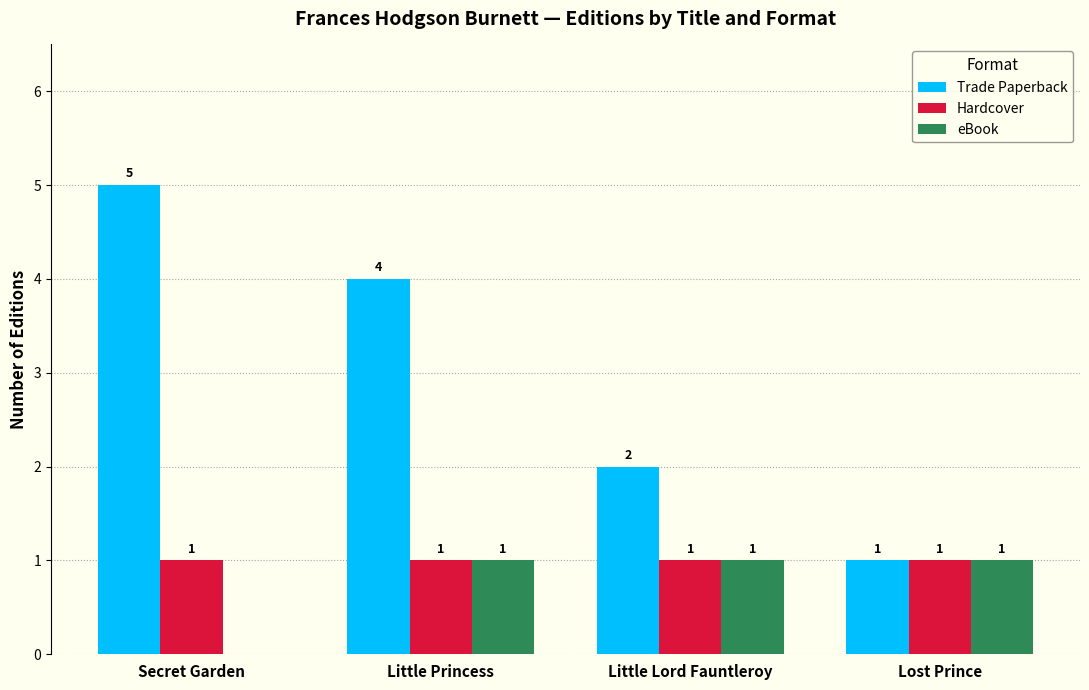

The eBook series shows 0 at Secret Garden. True or false?

True